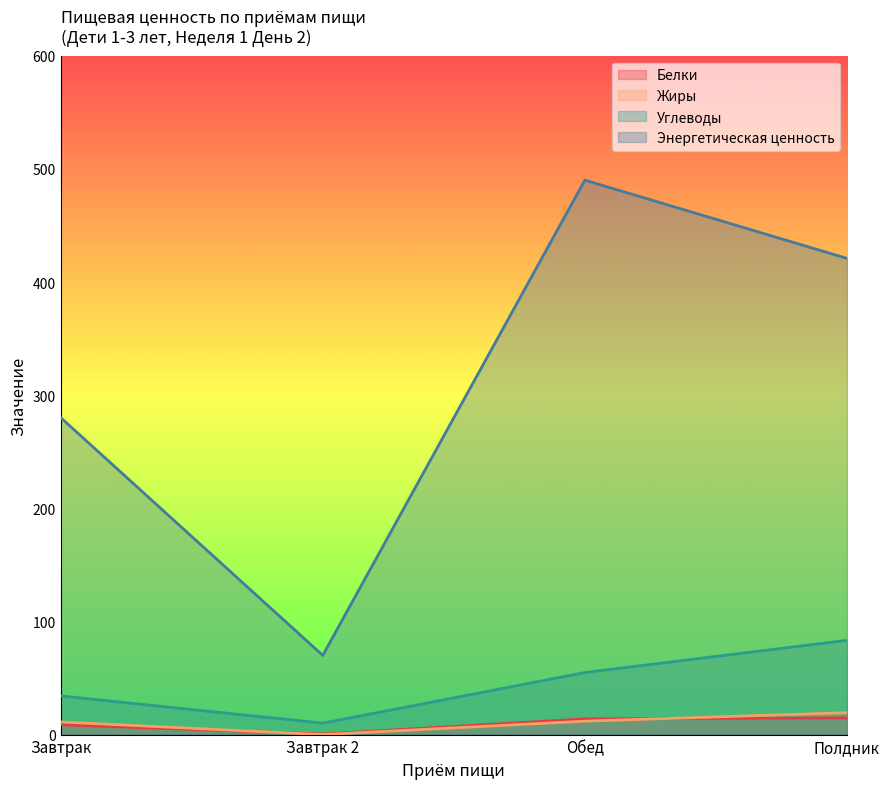

How many interior local peaks does the Энергетическая ценность series have?

1